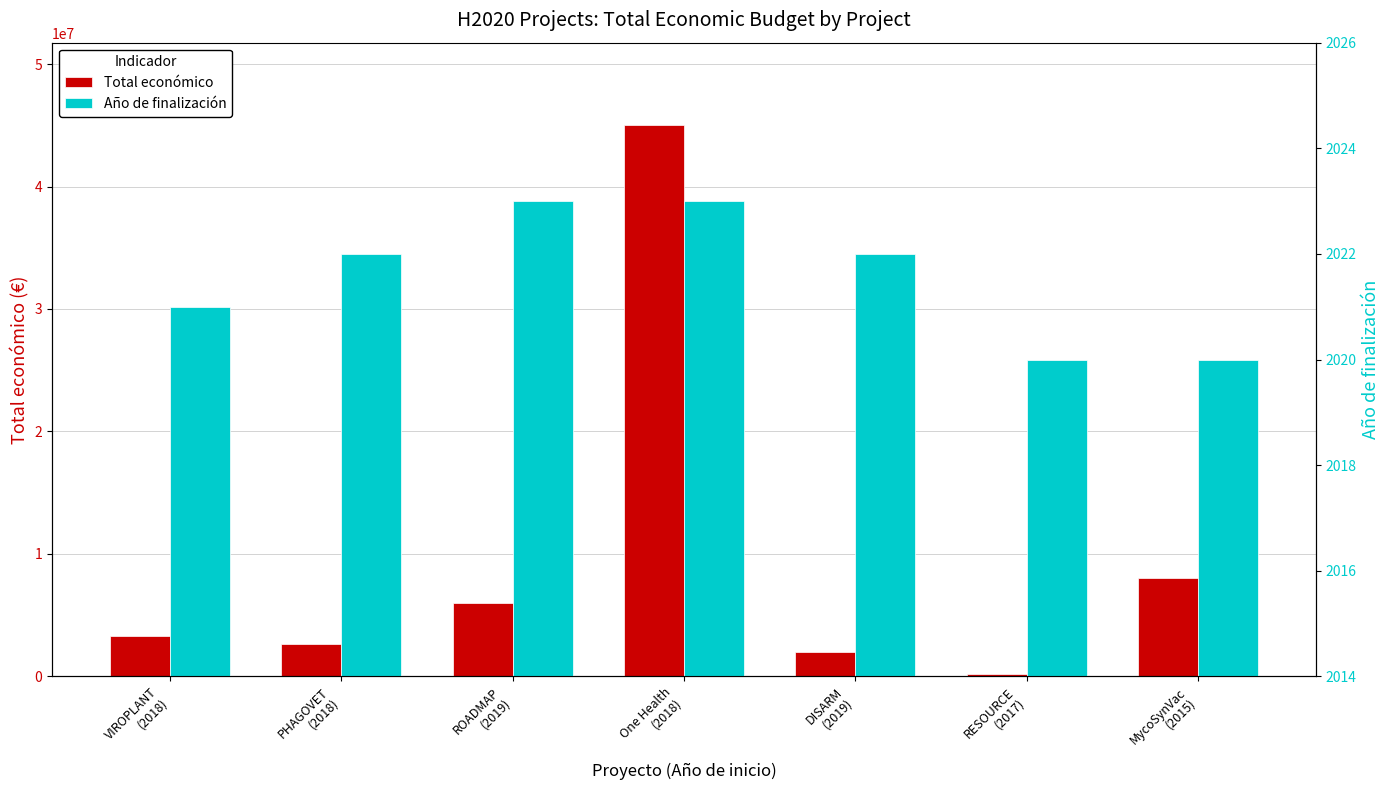

How many bars are there in total?

14